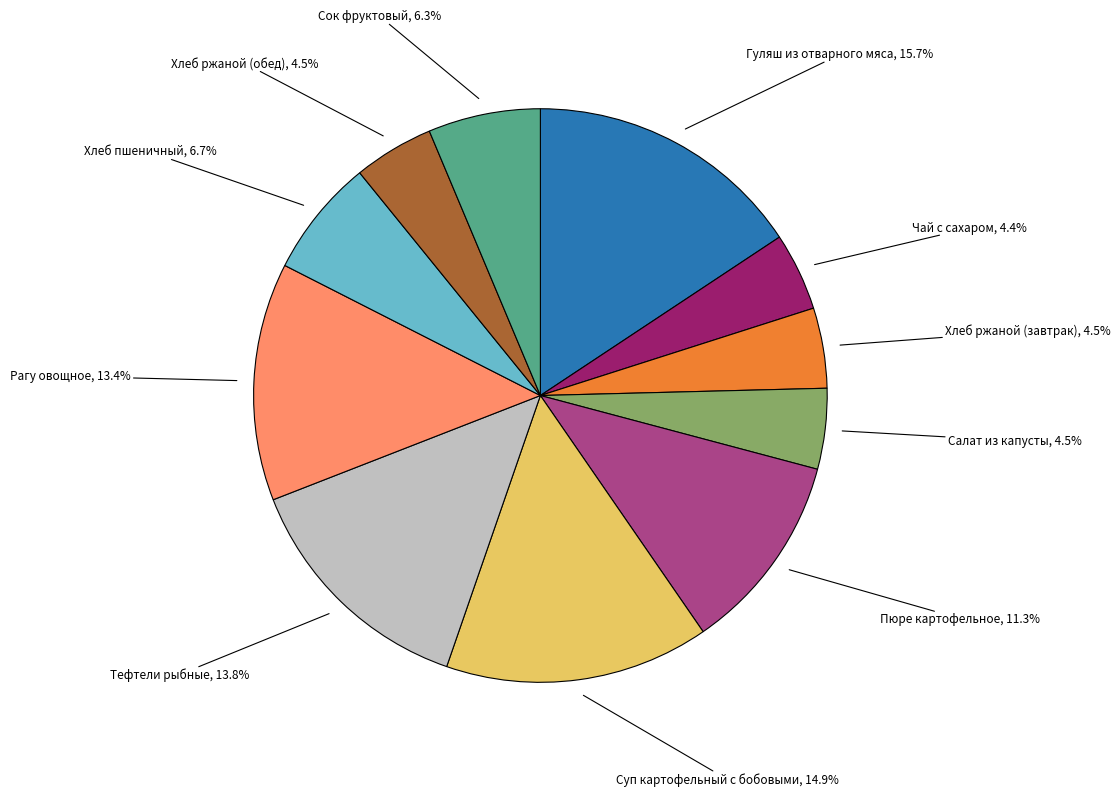

Is there a majority slice in this chart?

No